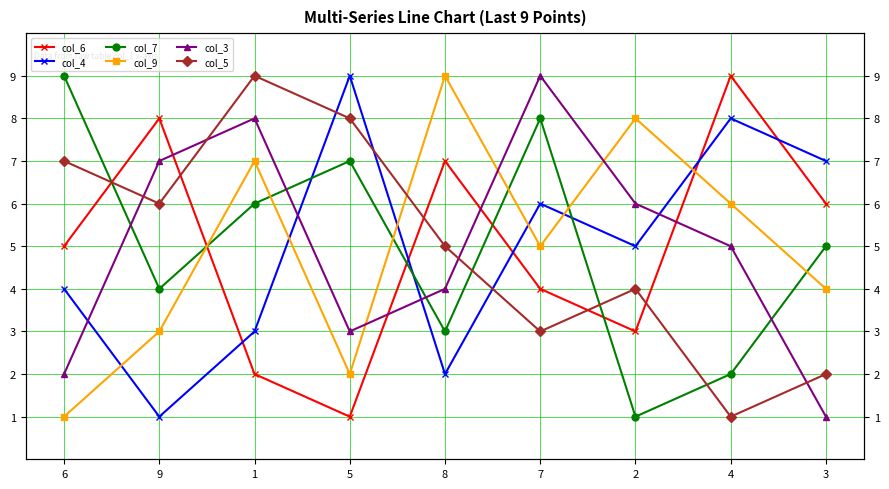

Is this an area chart (filled region under the line)?

No